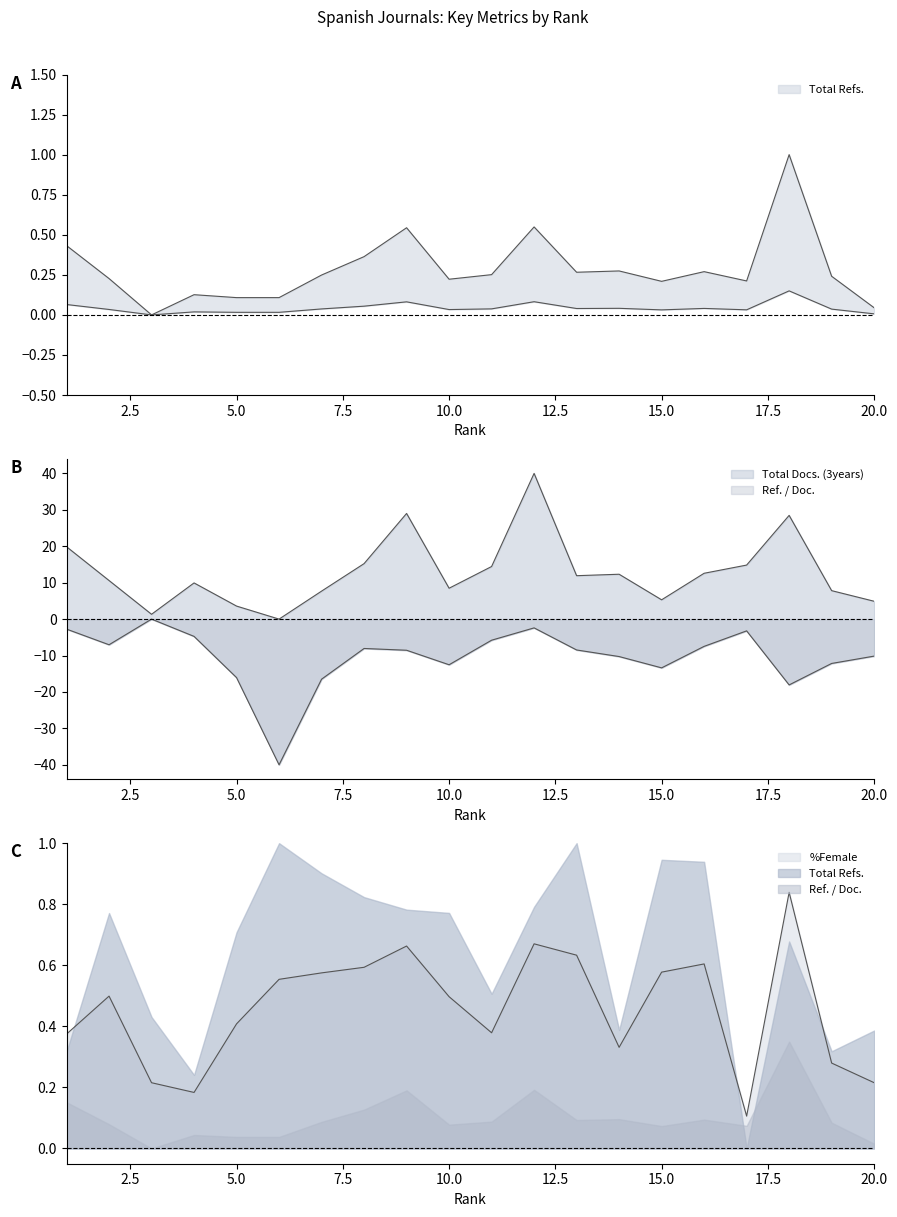

At which label does Ref. / Doc. reach its minimum?

6